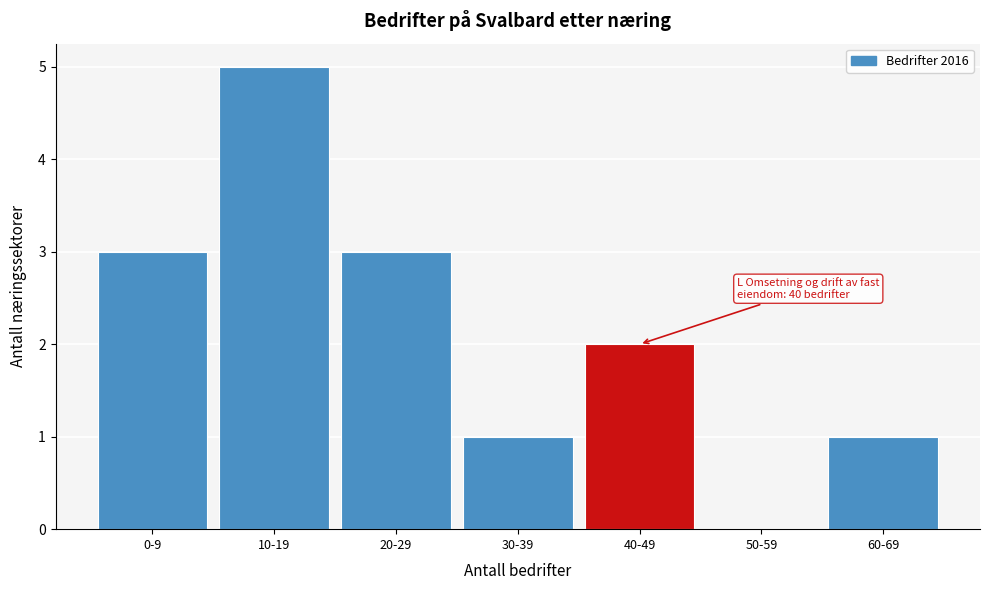

Reading right to left, what are all the values shown in this chart?

60-69=1	50-59=0	40-49=2	30-39=1	20-29=3	10-19=5	0-9=3